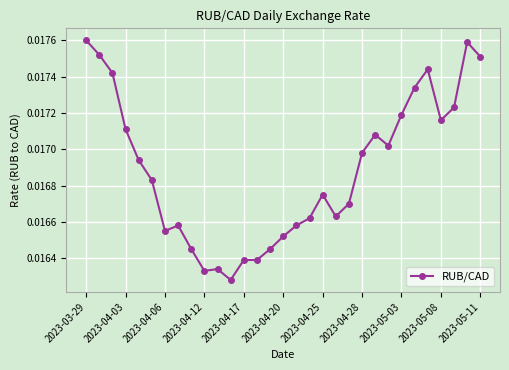

How many values are between 0 and 1?

31